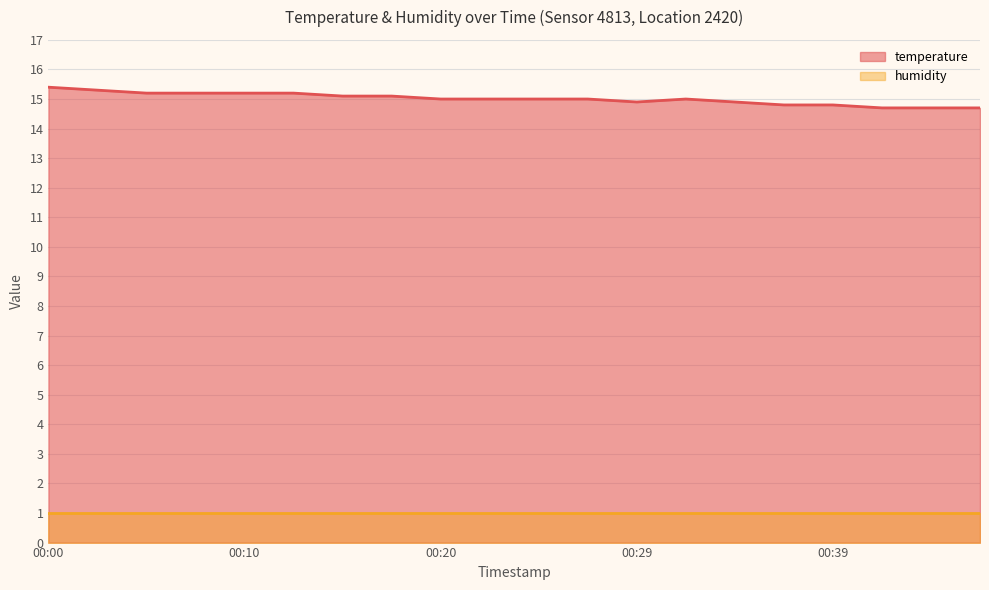

What is the value of the 15th point from the left?

14.9